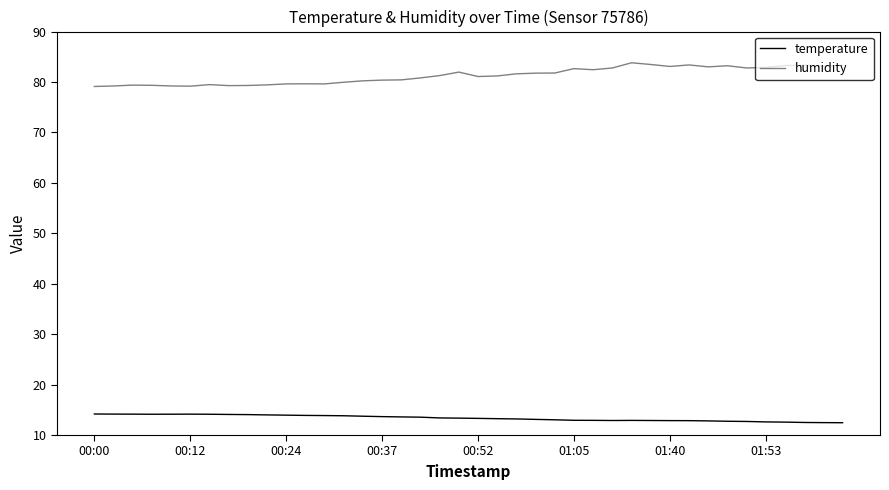

How many series are shown in this chart?

2